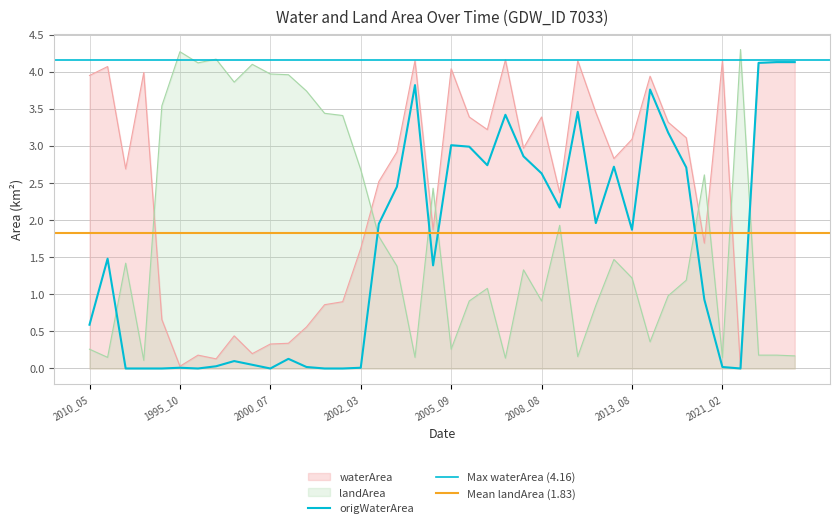

Reading right to left, extract all data points from this chart.

waterArea: 4.1	4.1	4.1	0.0	4.2	1.7	3.1	3.3	3.9	3.1	2.8	3.5	4.2	2.4	3.4	3.0	4.2	3.2	3.4	4.0	1.9	4.2	2.9	2.5	1.6	0.9	0.9	0.6	0.3	0.3	0.2	0.4	0.1	0.2	0.0	0.7	4.0	2.7	4.1	4.0
landArea: 0.2	0.2	0.2	4.3	0.1	2.6	1.2	1.0	0.4	1.2	1.5	0.8	0.2	1.9	0.9	1.3	0.1	1.1	0.9	0.3	2.4	0.1	1.4	1.8	2.7	3.4	3.4	3.7	4.0	4.0	4.1	3.9	4.2	4.1	4.3	3.5	0.1	1.4	0.1	0.3
origWaterArea: 4.1	4.1	4.1	0.0	0.0	0.9	2.7	3.2	3.8	1.9	2.7	2.0	3.5	2.2	2.6	2.9	3.4	2.7	3.0	3.0	1.4	3.8	2.5	1.9	0.0	0.0	0.0	0.0	0.1	0.0	0.1	0.1	0.0	0.0	0.0	0.0	0.0	0.0	1.5	0.6